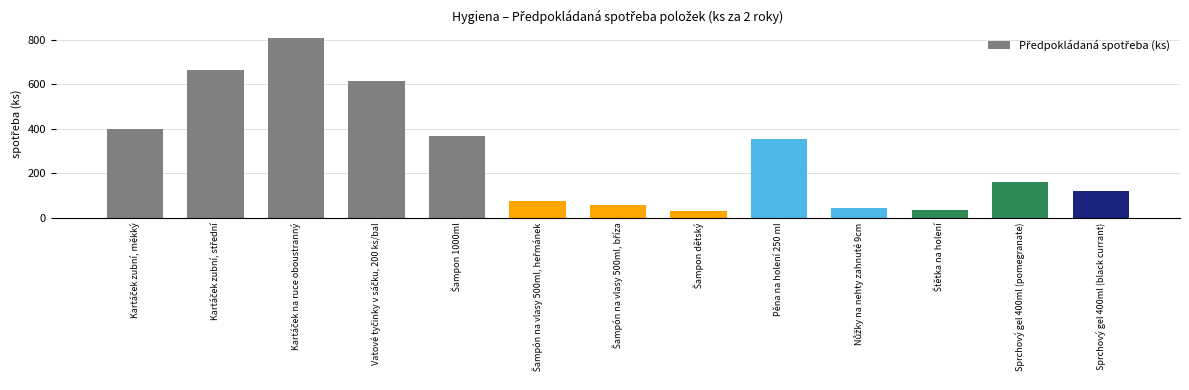

What is the average value?

286